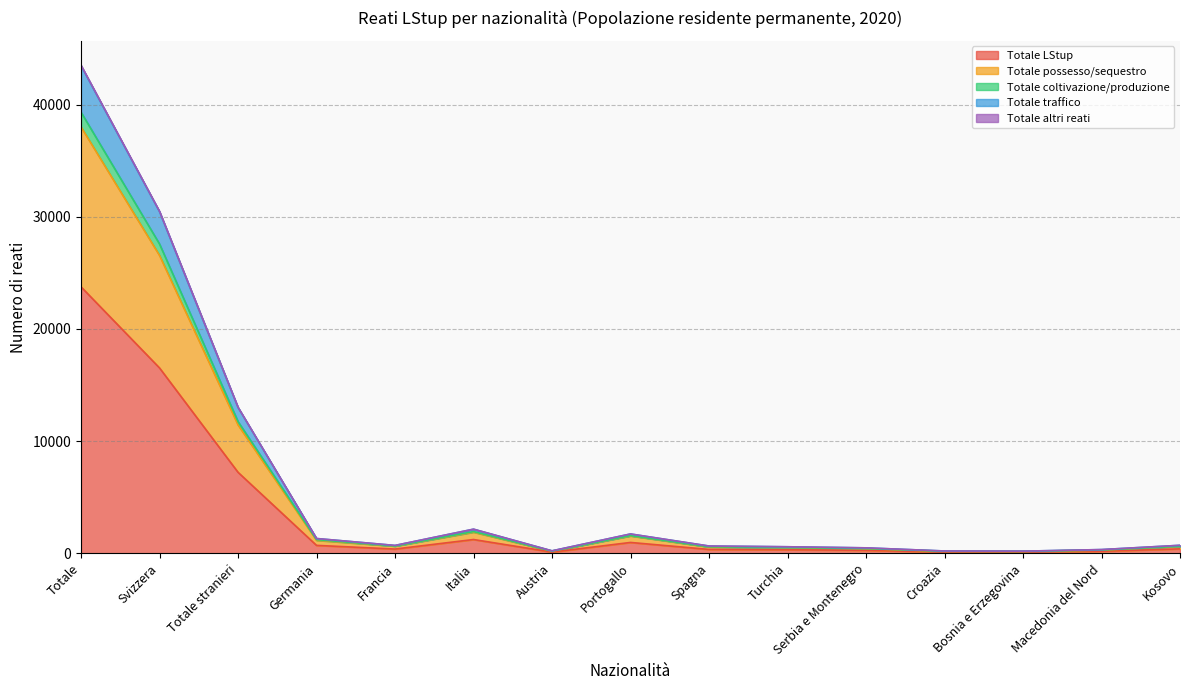

What position from the right is Portogallo?

8